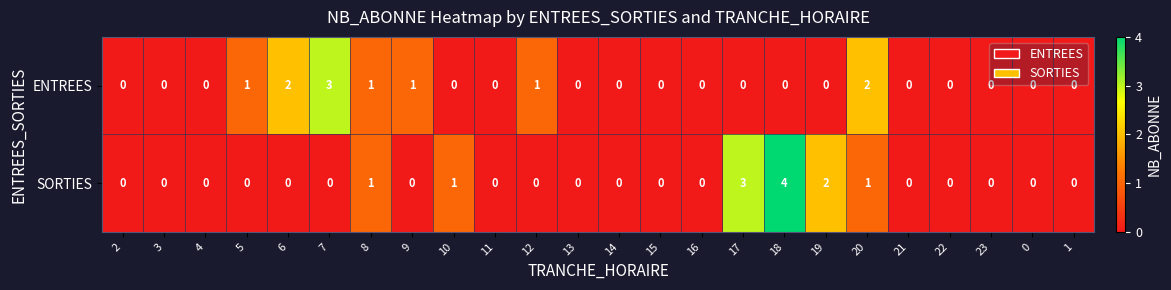

True or false: ENTREES has a value of -1 at 18.

False